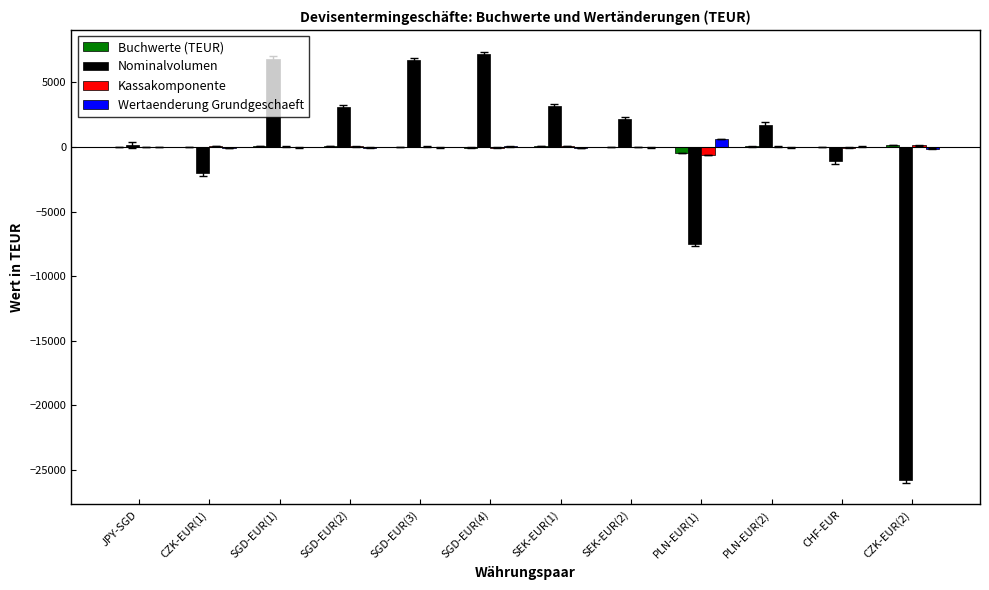

What is the maximum value shown in the chart?

7196